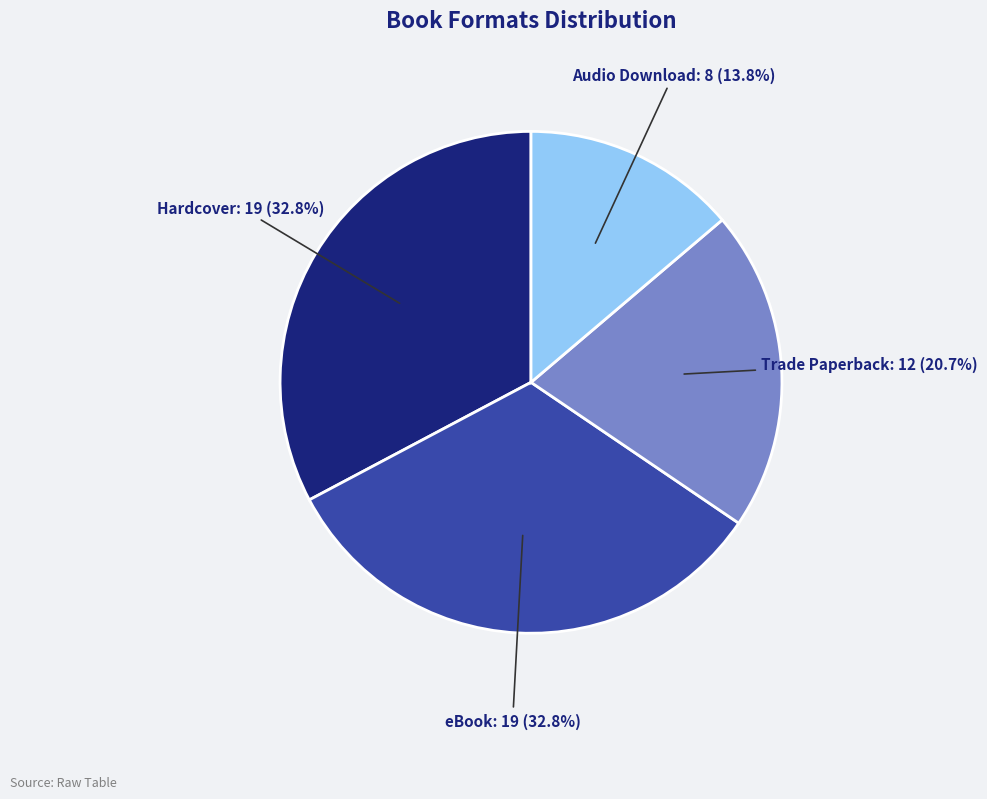

Is there any slice that represents more than half of the pie?

No